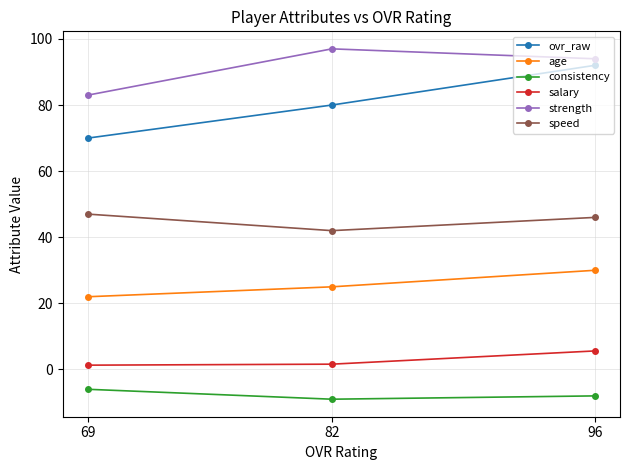

How many data points does each series have?

3